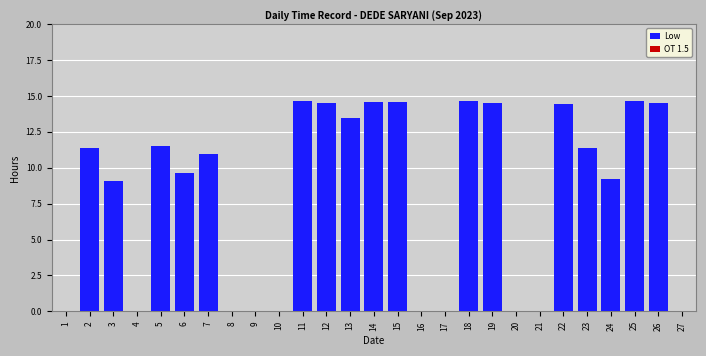

What is the greatest value displayed?

14.7